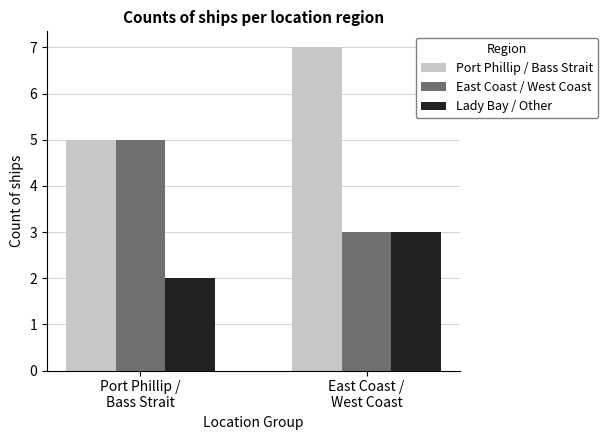

Reading left to right, extract all data points from this chart.

Port Phillip / Bass Strait: Port Phillip /
Bass Strait=5	East Coast /
West Coast=7
East Coast / West Coast: Port Phillip /
Bass Strait=5	East Coast /
West Coast=3
Lady Bay / Other: Port Phillip /
Bass Strait=2	East Coast /
West Coast=3